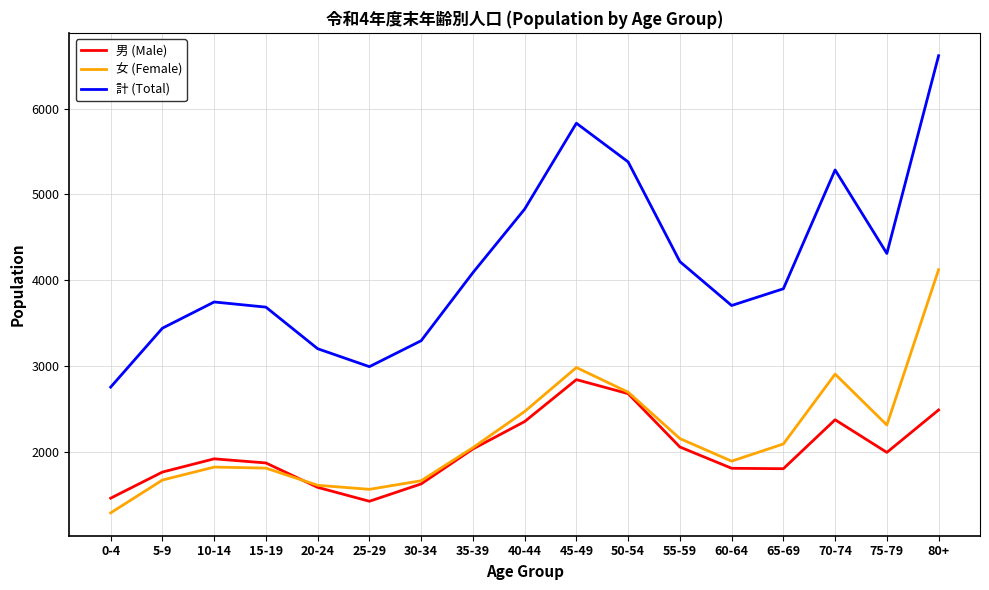

At which category does the chart reach its peak across all series?

80+